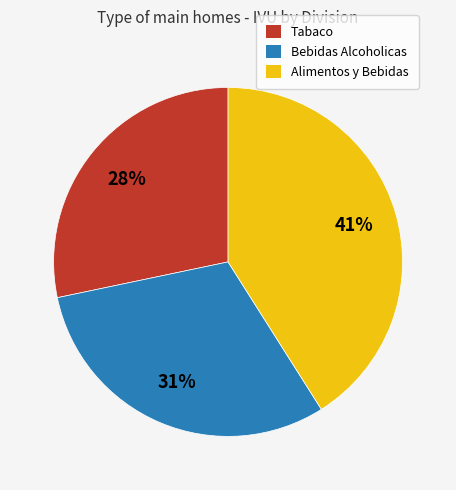

To the nearest percent, what is the average slice percentage?

33%